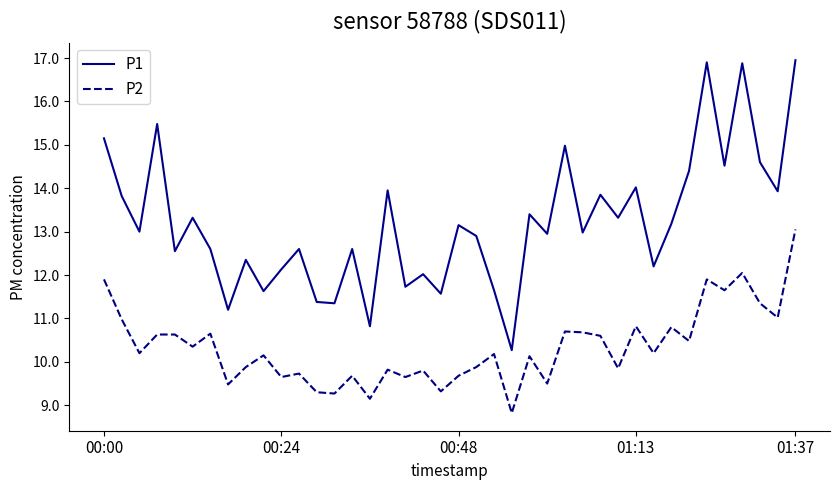

True or false: P1 and P2 cross at least once.

False